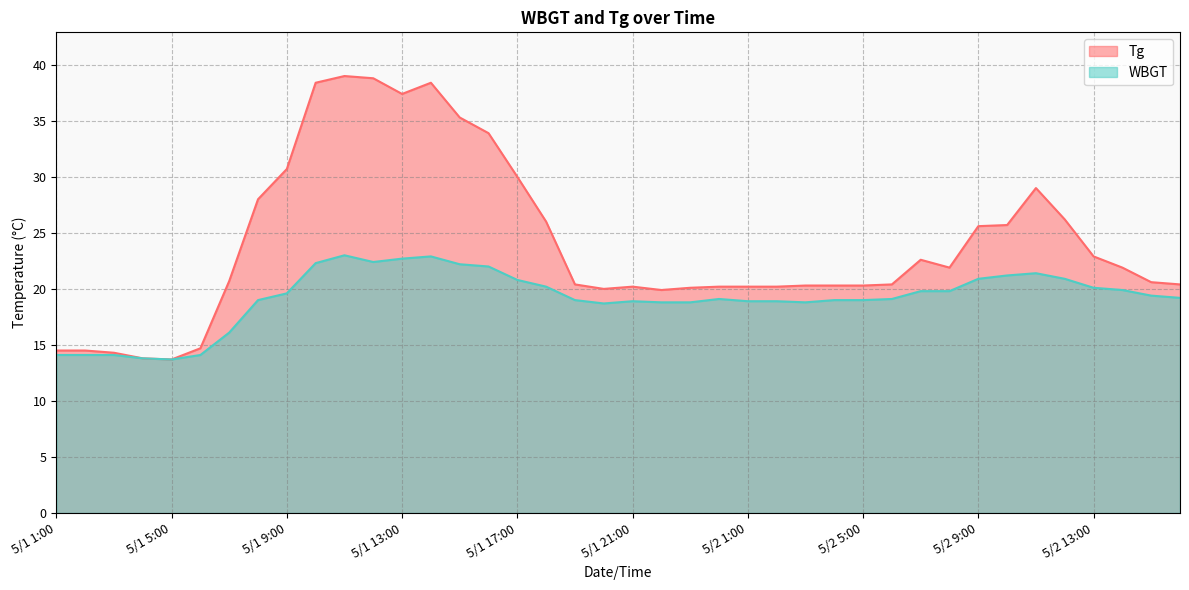

True or false: WBGT and Tg cross at least once.

False